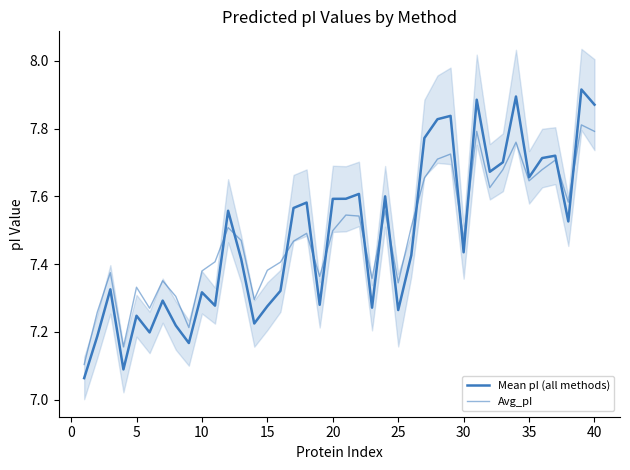

List the series in order of their overall mean, lowest first.

Mean pI (all methods), Avg_pI